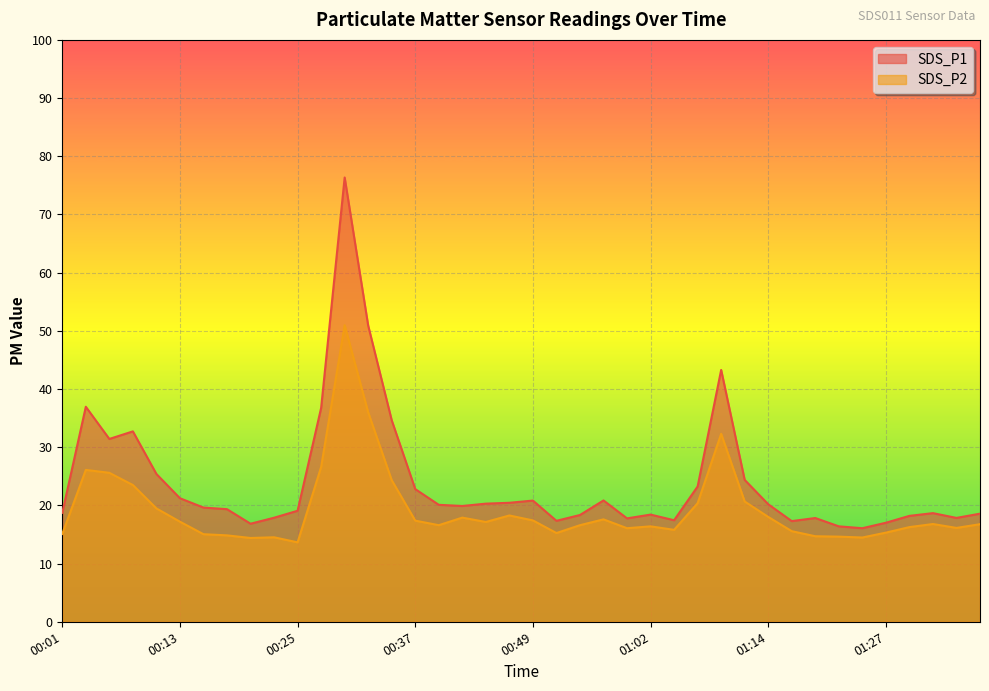

What value does the SDS_P1 series have at 00:08?

32.7